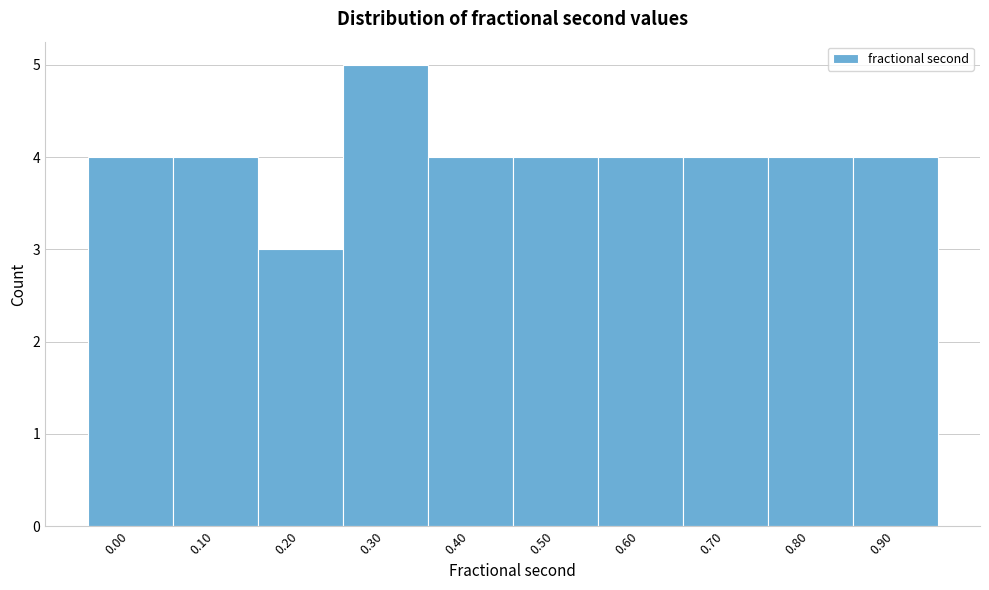

Reading right to left, transcribe all the data shown in this chart.

4	4	4	4	4	4	5	3	4	4